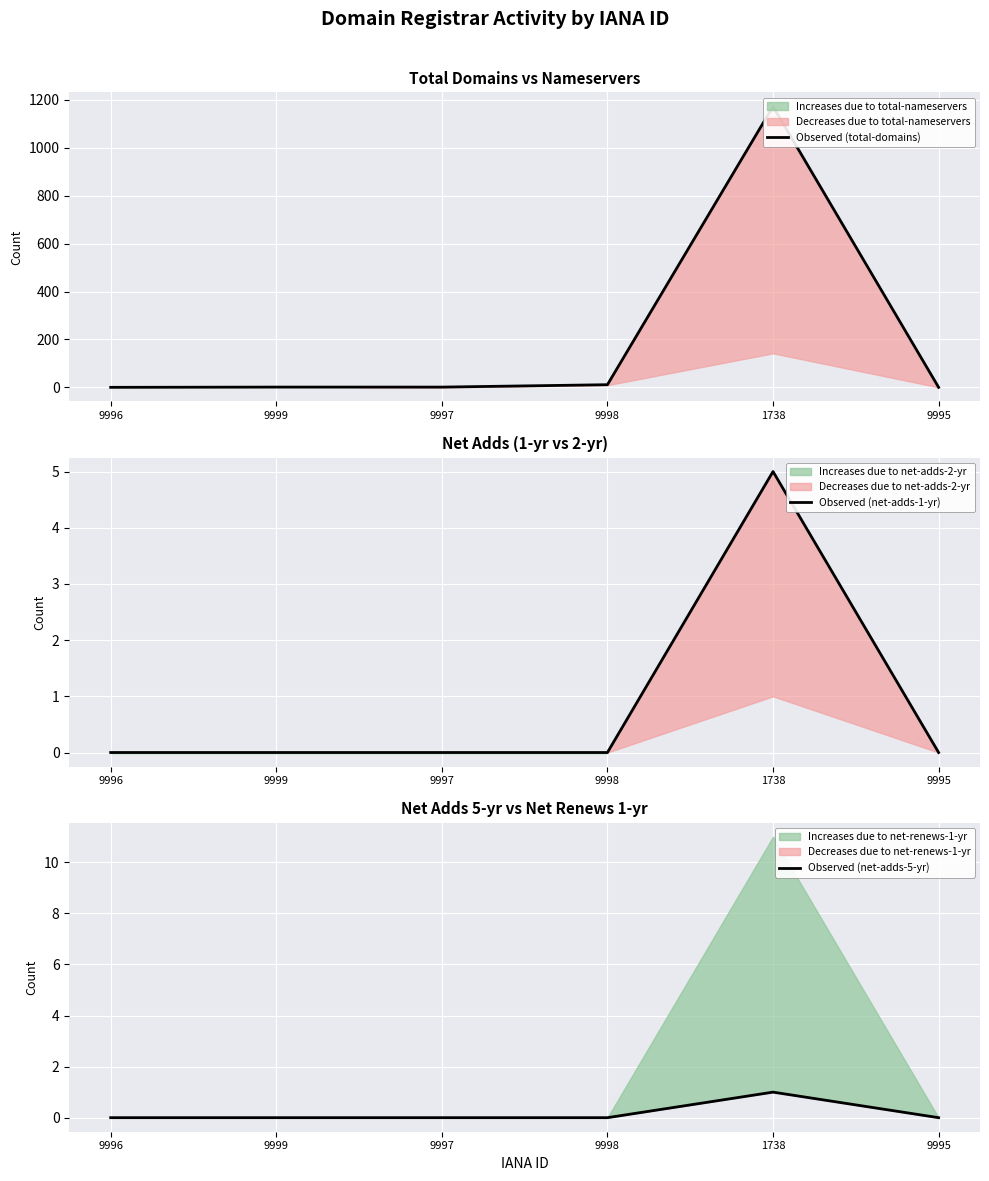

Is it true that Observed (net-adds-5-yr) equals 1 at 9996?

False